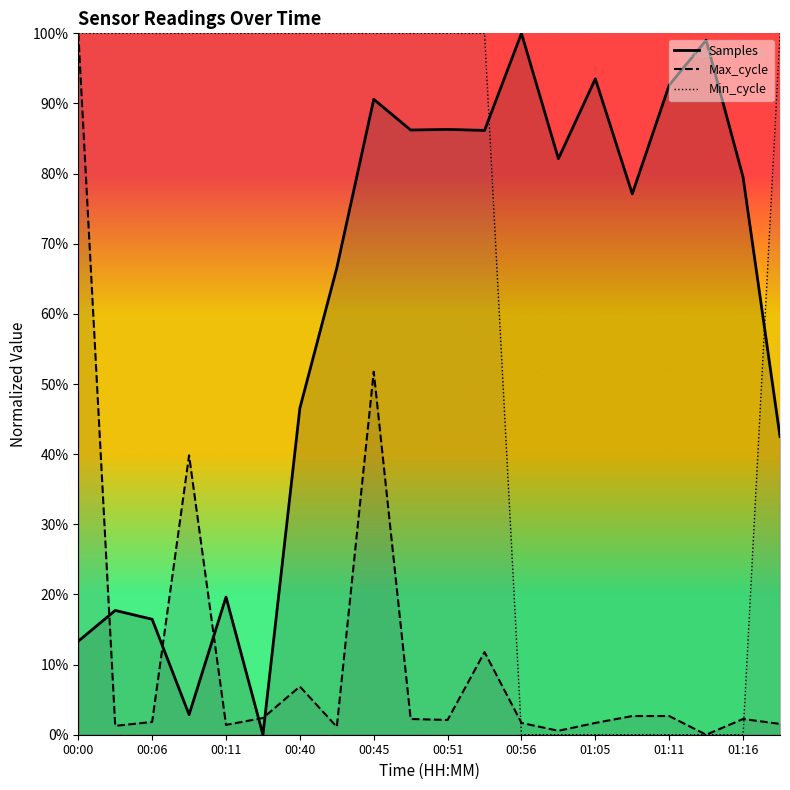

Which series has the largest total across all categories?

Min_cycle